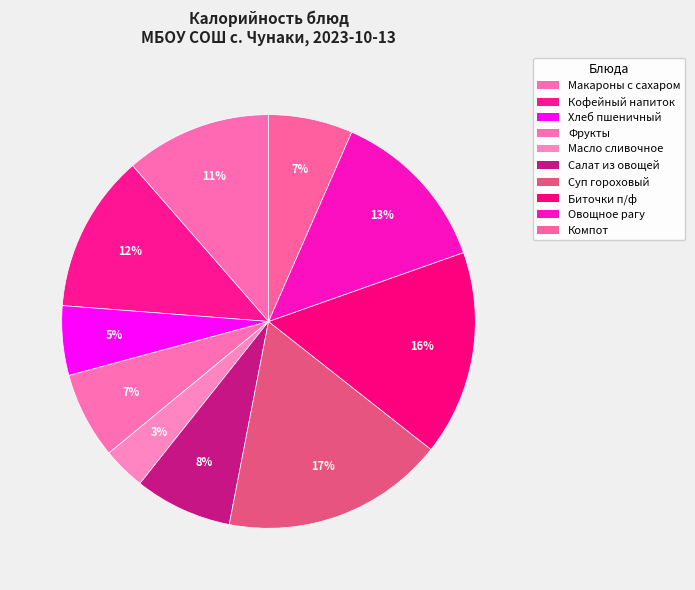

Count the number of slices in the pie.

10